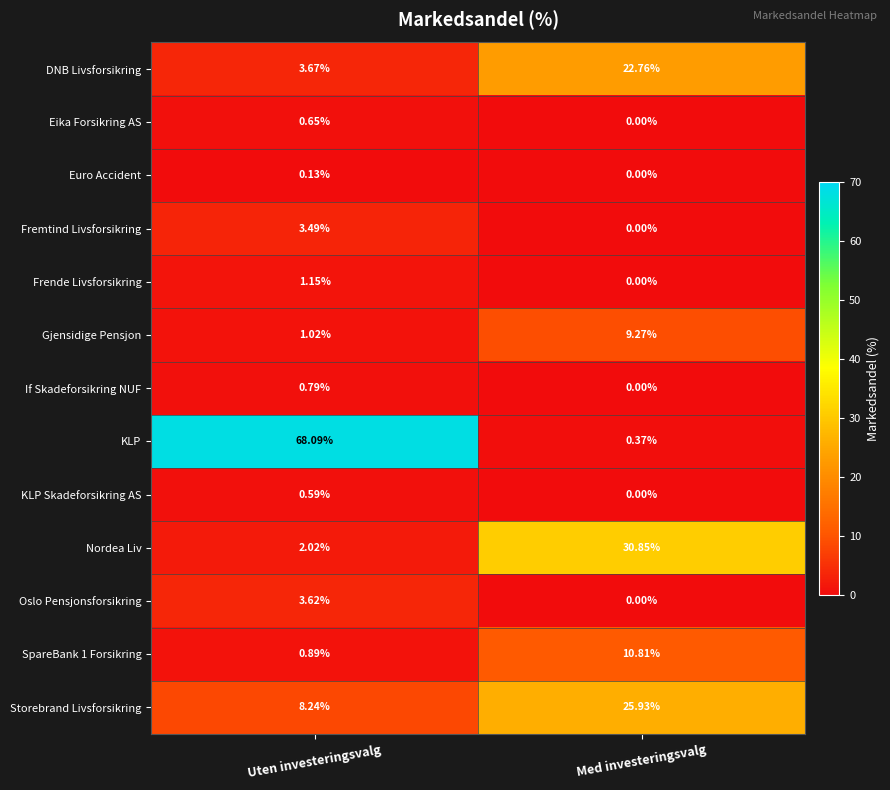

What is the total value across all series at Uten investeringsvalg?

94.4